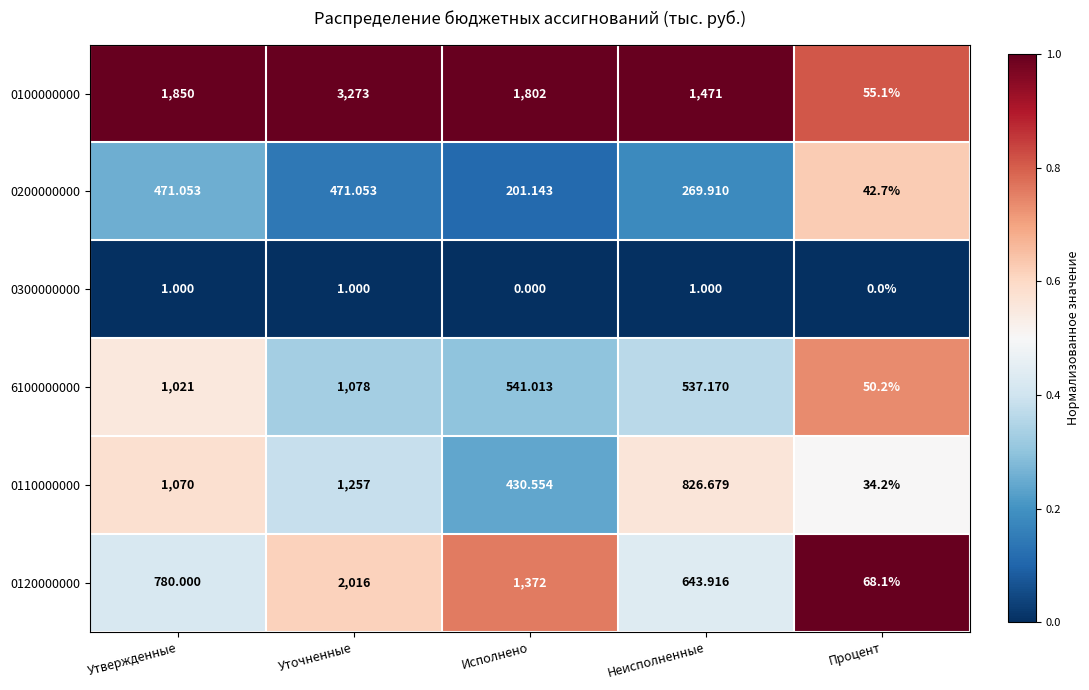

At which category is the sum across all series the highest?

Уточненные